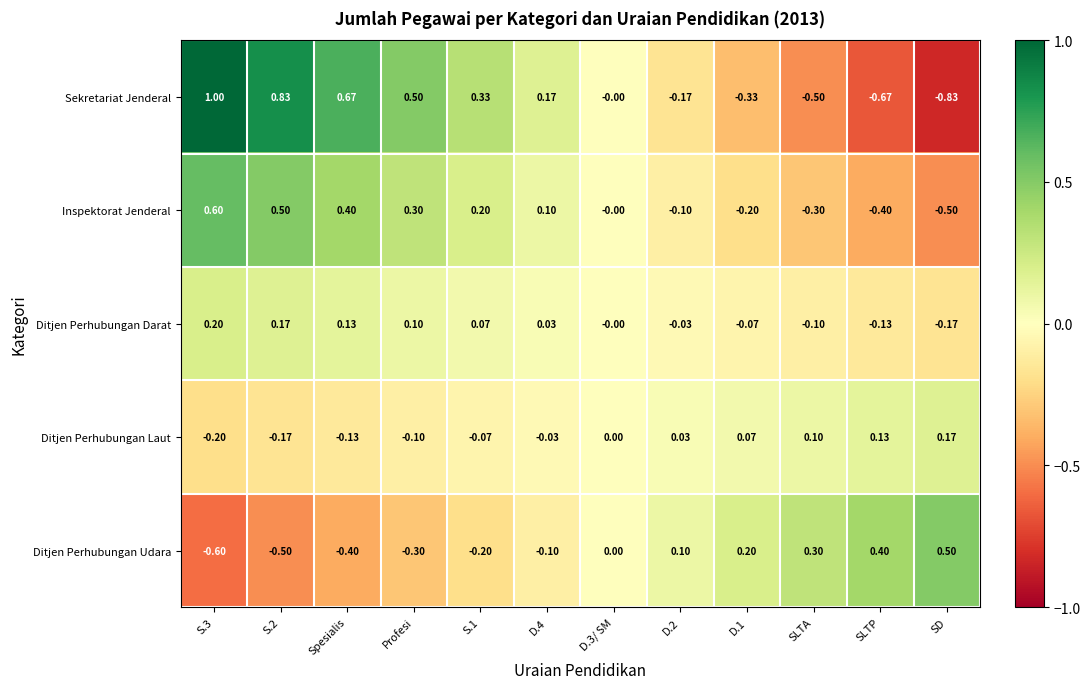

List the series in order of their overall mean, highest first.

Sekretariat Jenderal, Inspektorat Jenderal, Ditjen Perhubungan Darat, Ditjen Perhubungan Laut, Ditjen Perhubungan Udara